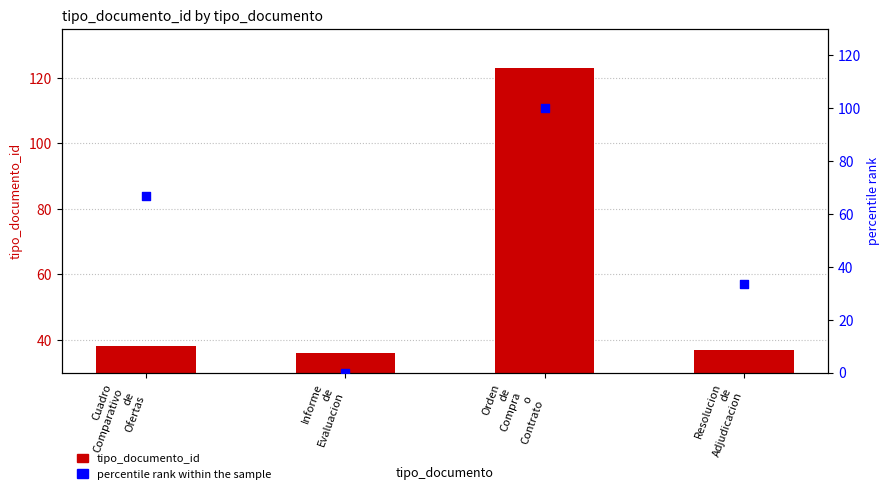

At how many categories does at least one series exceed 107?

1